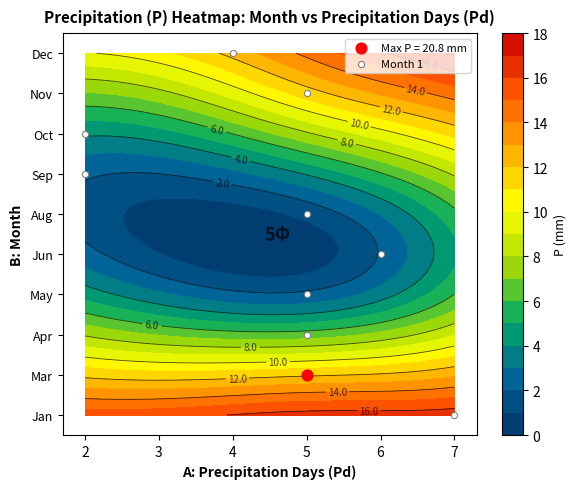

Is the value of 6 at Pd greater than the value of 10 at P?

Yes